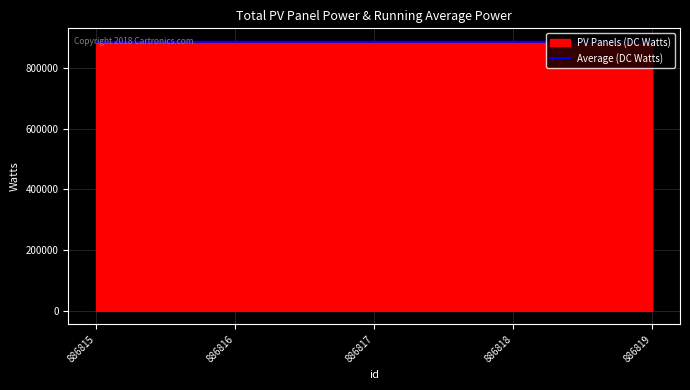

Rank the categories by value from highest to lowest.

886819, 886817, 886818, 886816, 886815